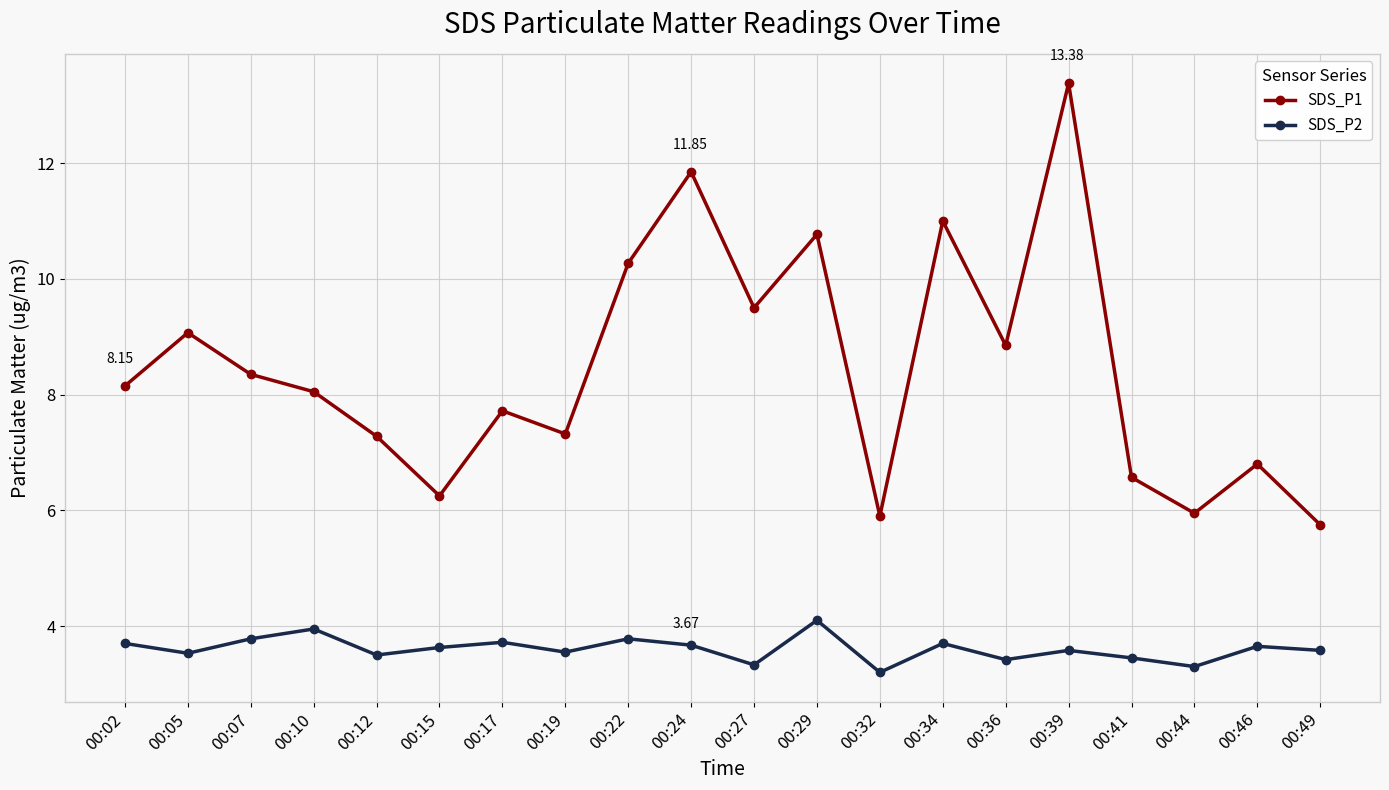

What is the difference between the maximum and minimum values in the SDS_P1 series?

7.6